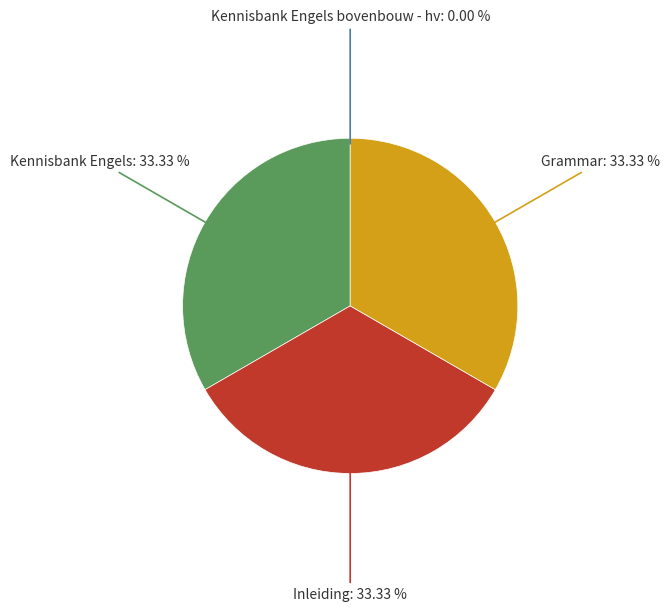

Combined, do Inleiding and Grammar account for over 50%?

Yes